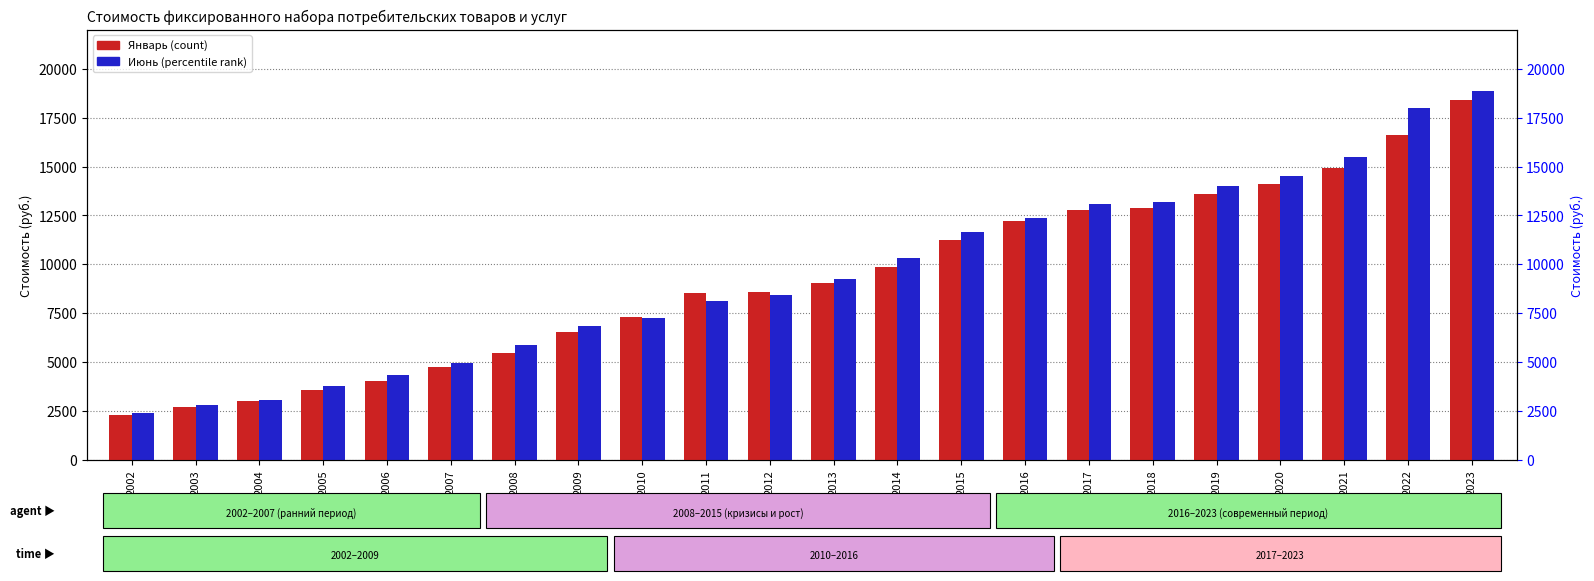

What is the difference between the second highest and second lowest values in the Январь series?

13927.6